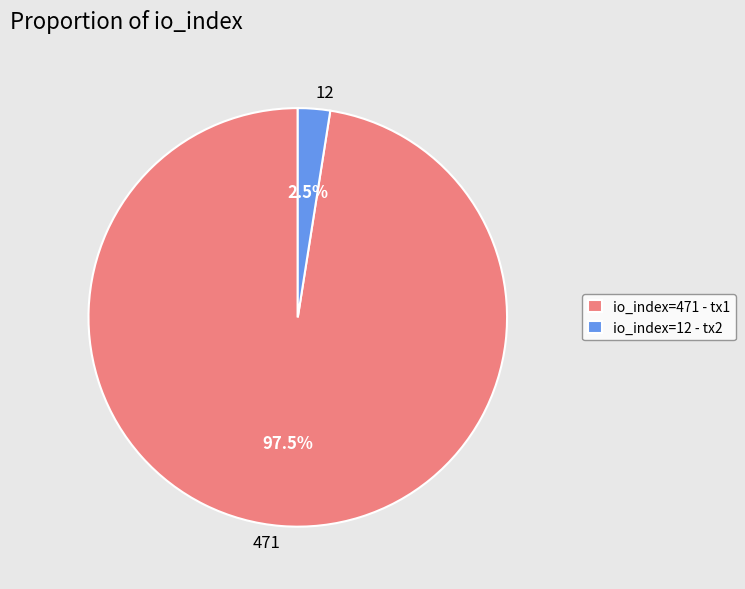

Which category has the biggest portion of the pie?

io_index=471